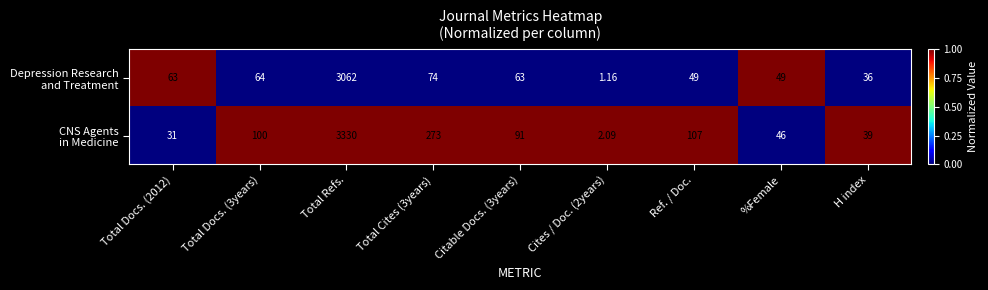

At which category is the sum across all series the highest?

Total Refs.